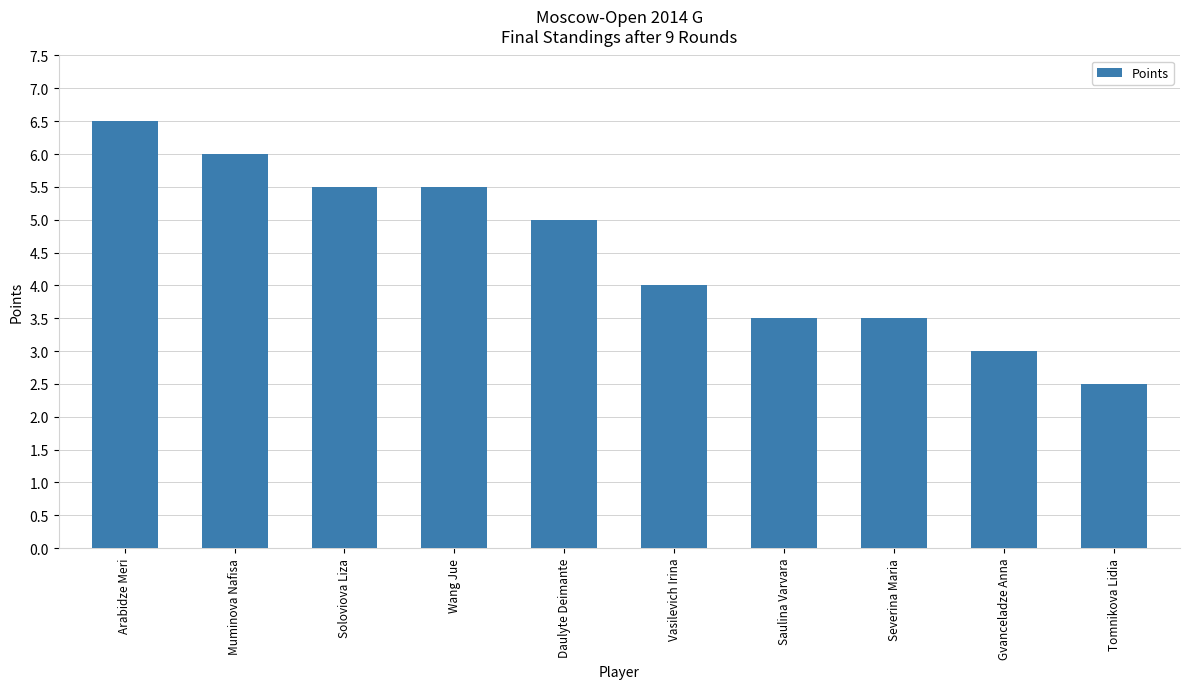

Where is the data nearest to the value 4?

Vasilevich Irina